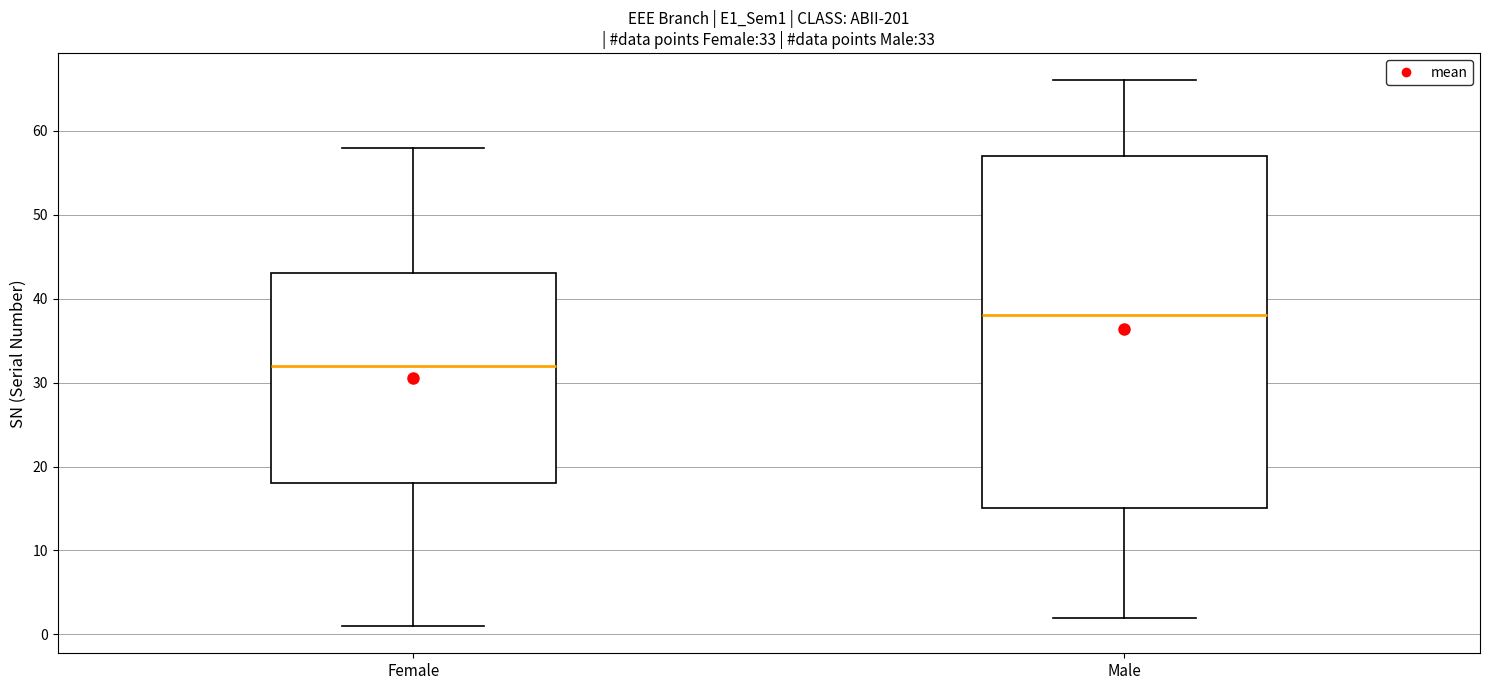

Which box is the tallest, from its lower edge to its upper edge?

Male